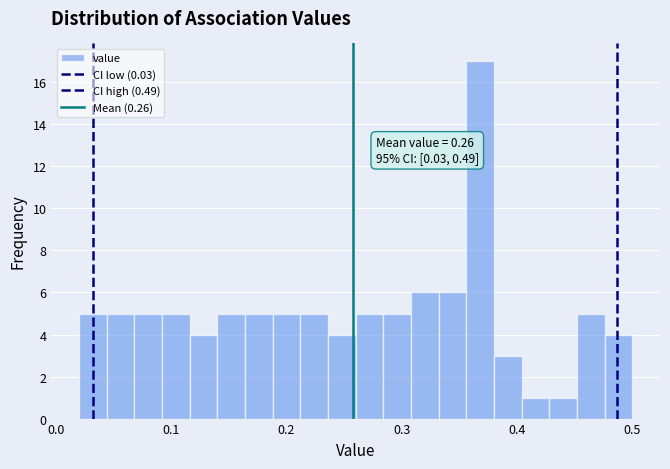

Read against the x-axis, roughly where is the centre of the tallest bar?

0.37